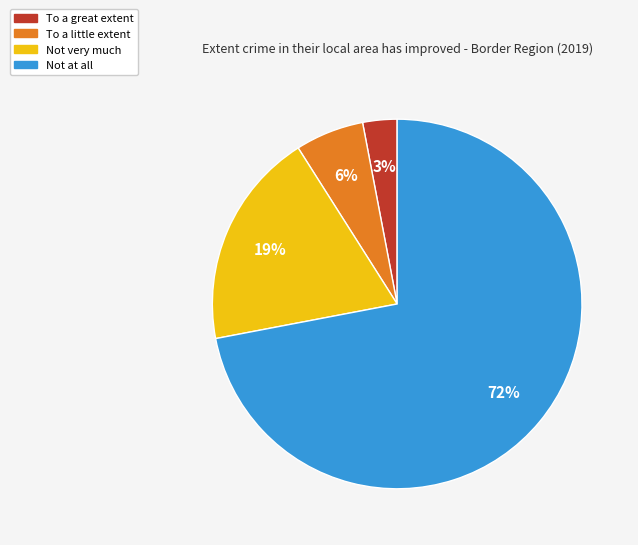

Rank the categories by value from highest to lowest.

Not at all, Not very much, To a little extent, To a great extent